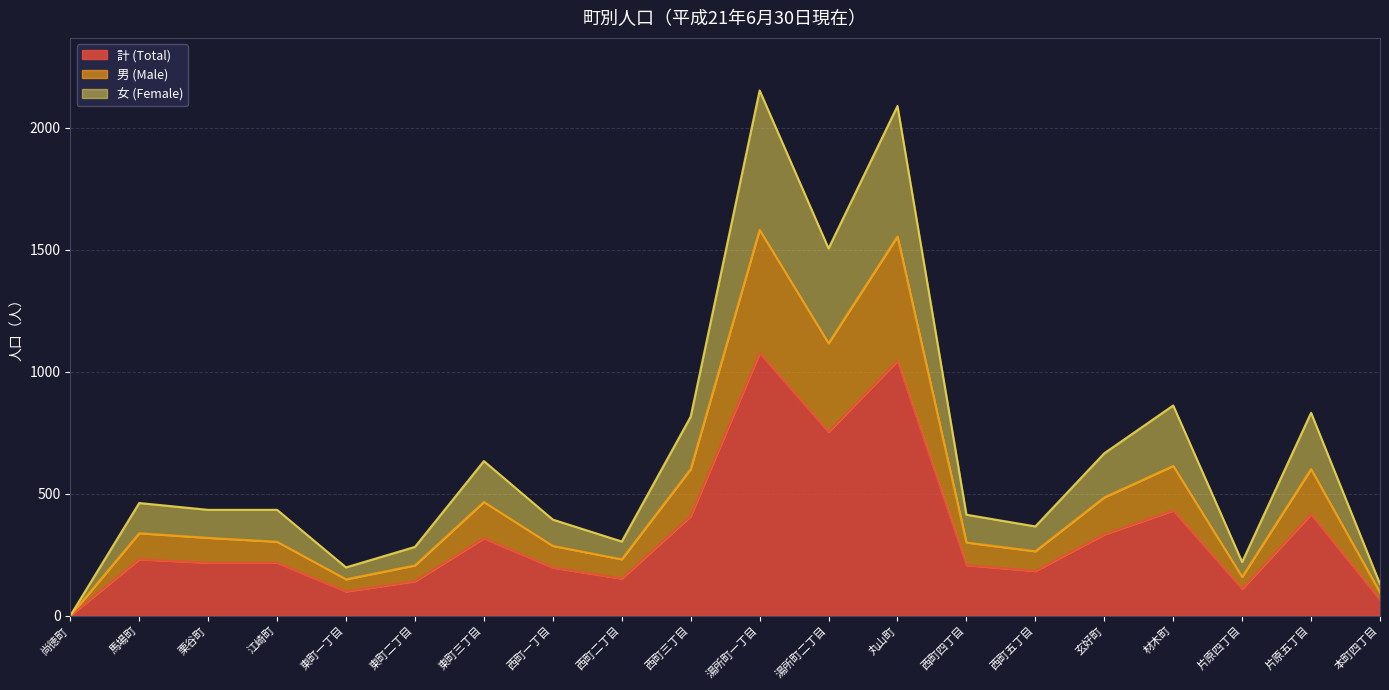

True or false: 男 (Male) has more than 2 interior local peaks.

True